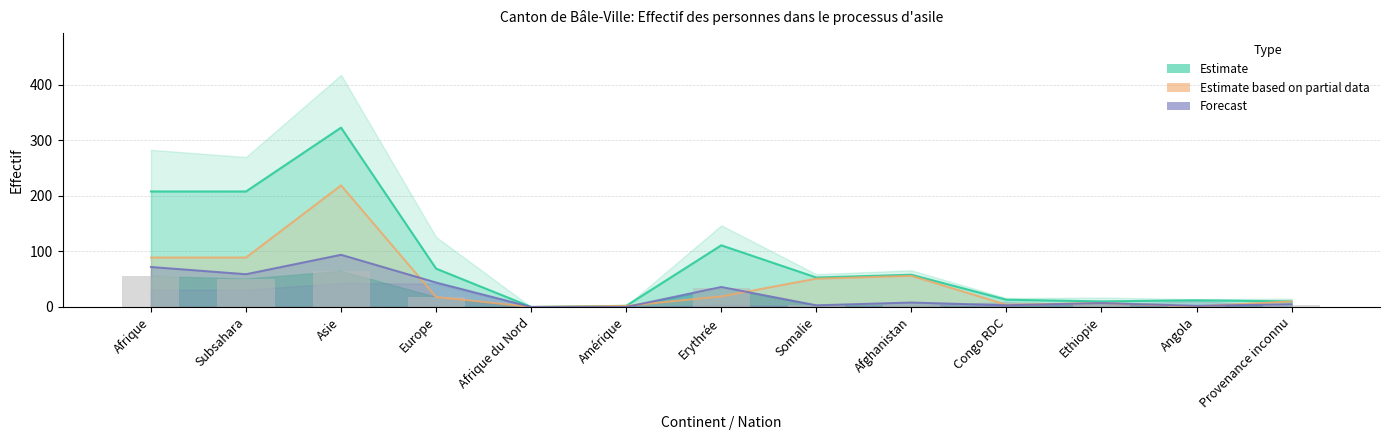

How many bars are there in each group?

3